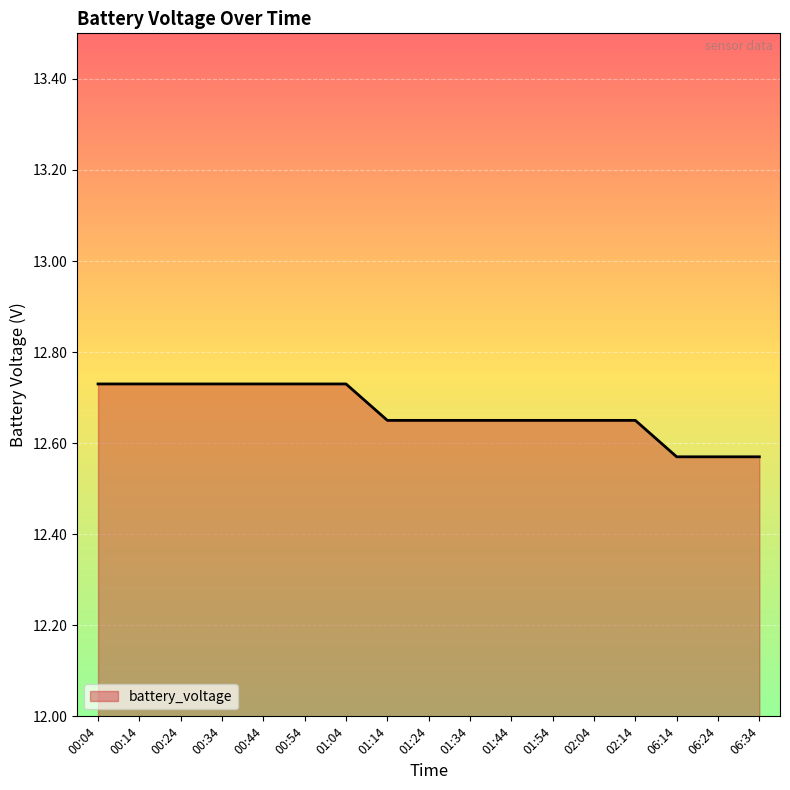

Approximately how many times larger is the value at 00:44 compared to 06:14?

1.0